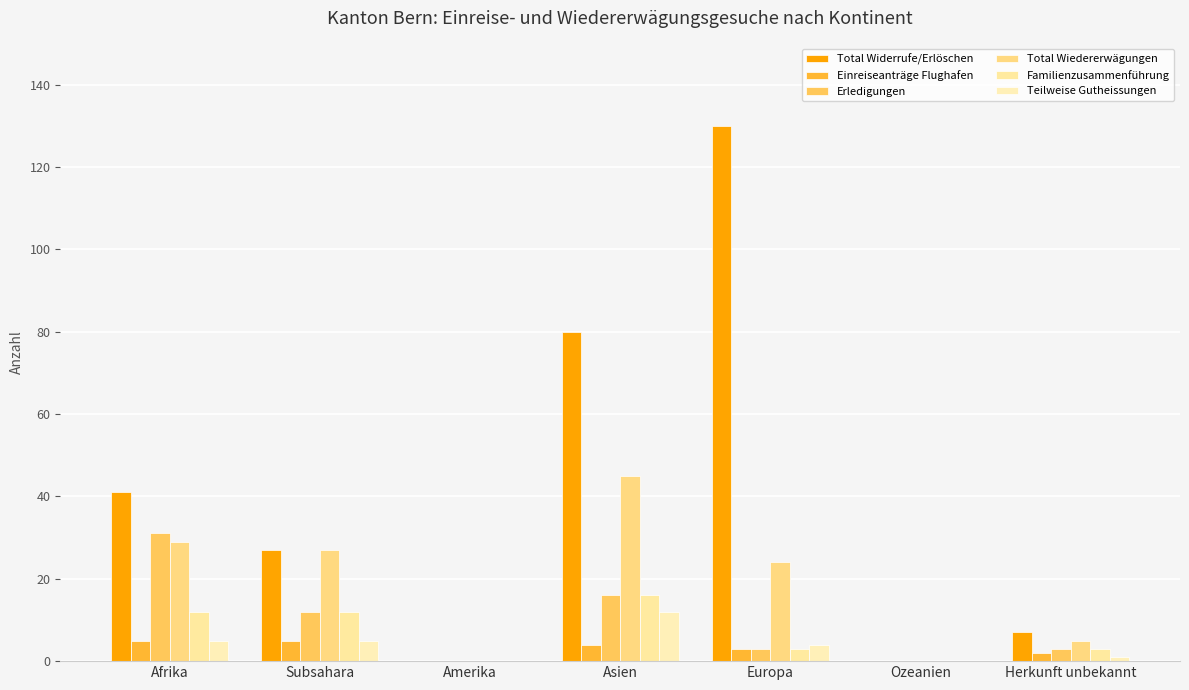

Which label corresponds to the largest value in the chart?

Europa